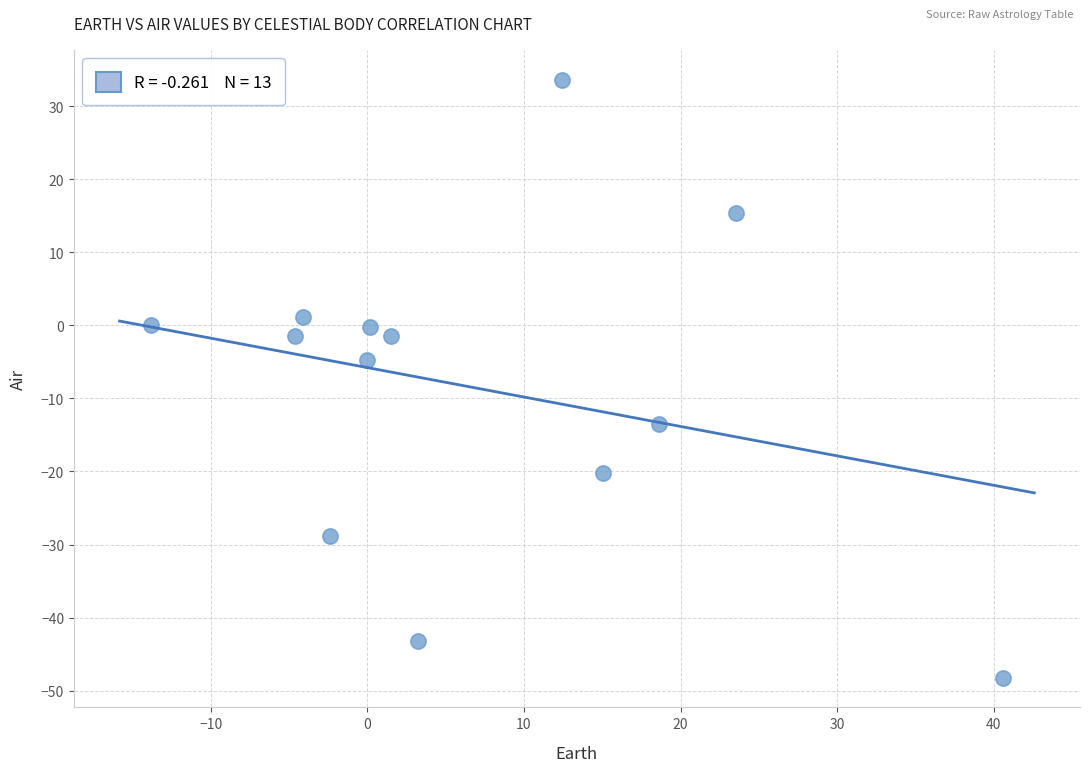

What is the range of X values (max minus min)?

54.4